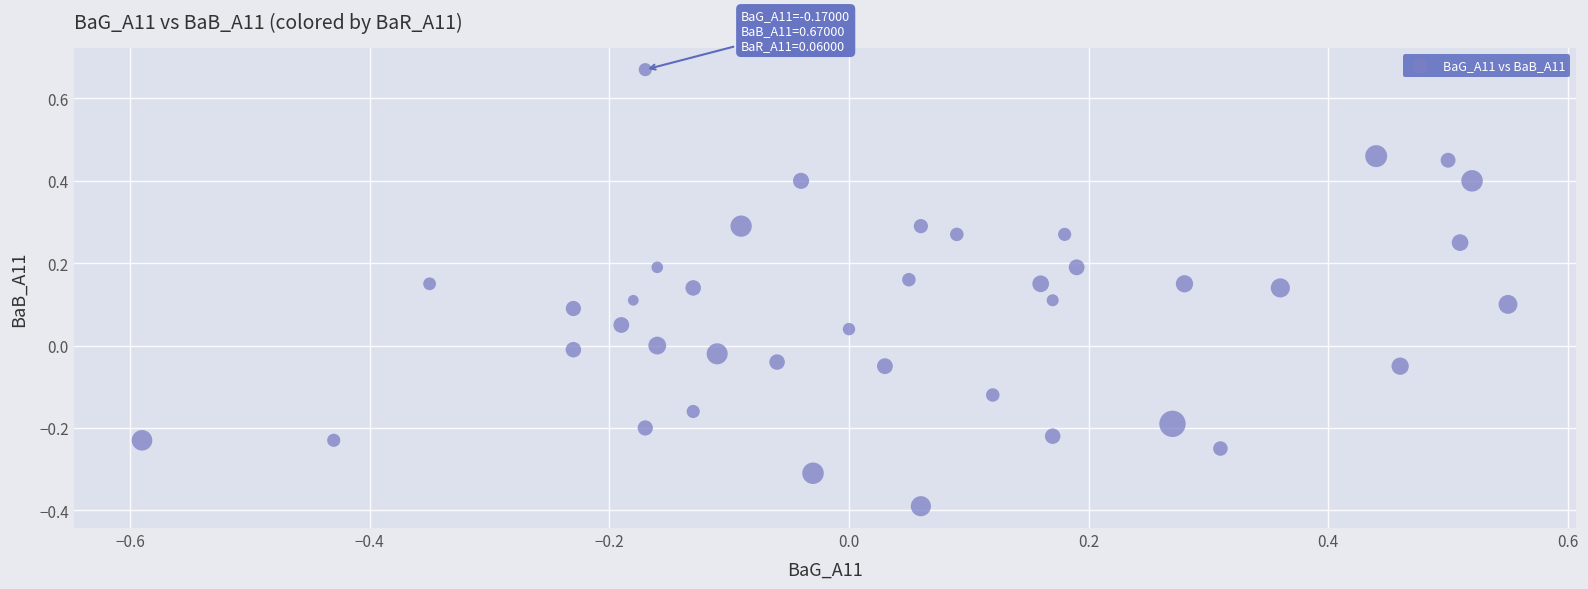

What is the range of X values (max minus min)?

1.1